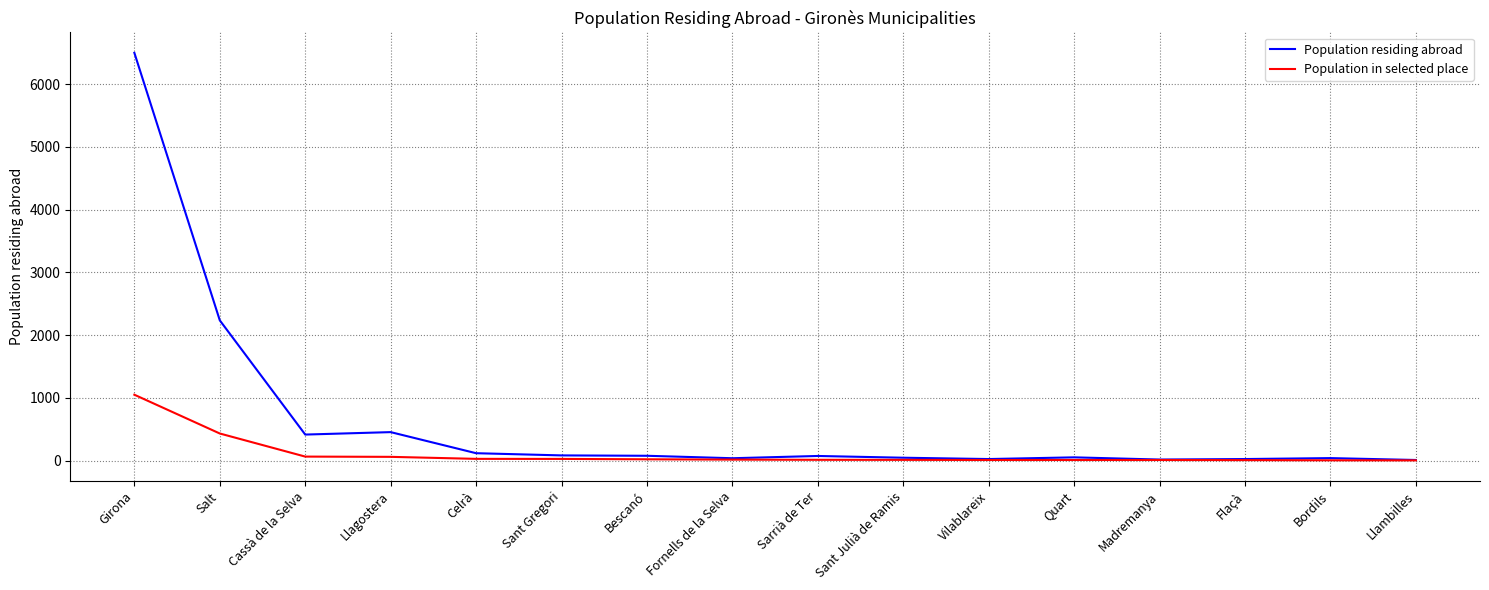

Does the chart display data point markers on the line(s)?

No